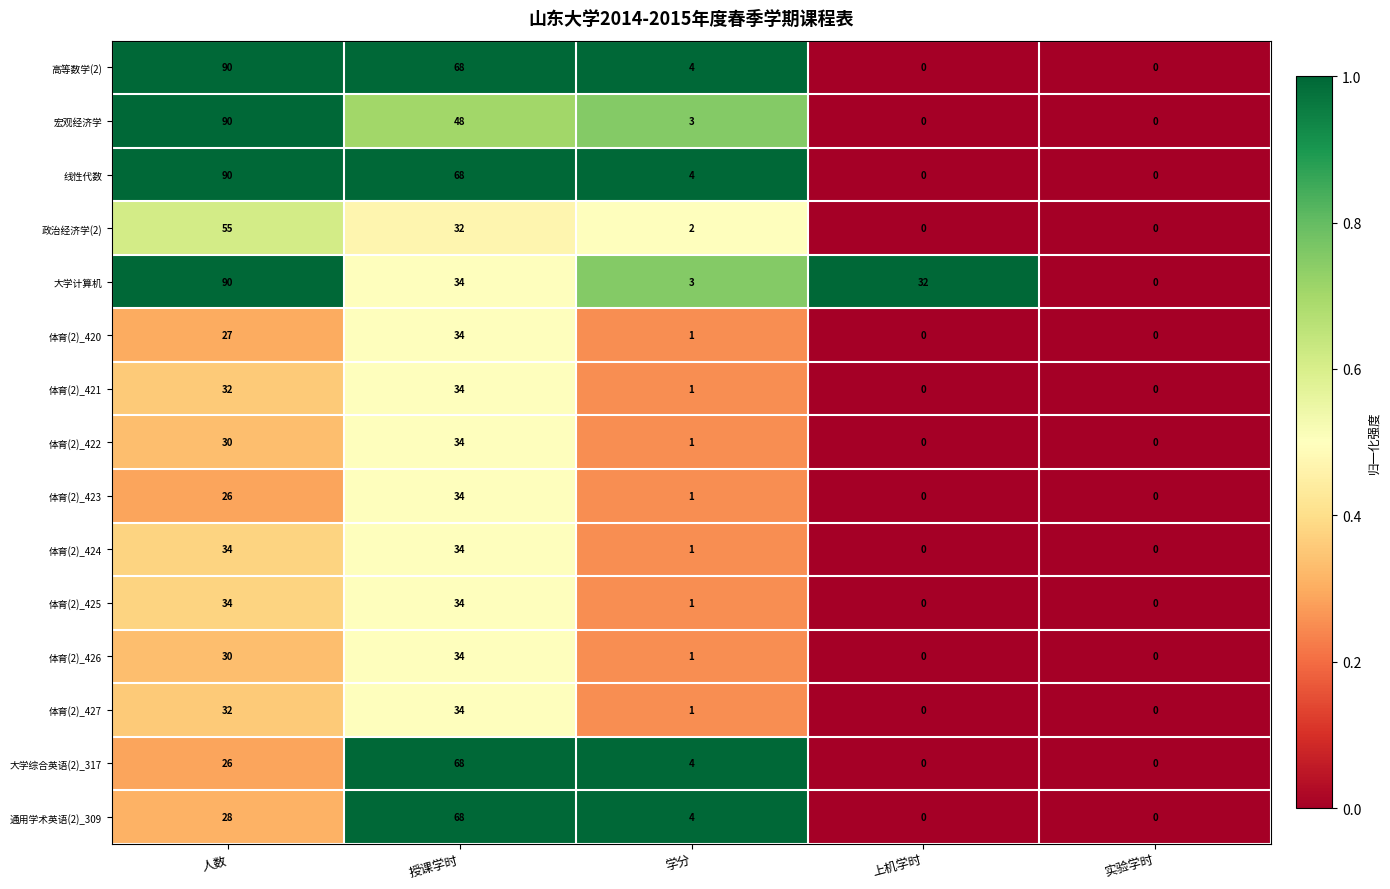

Read the 体育(2)_424 value at 授课学时, to the nearest 10.

30